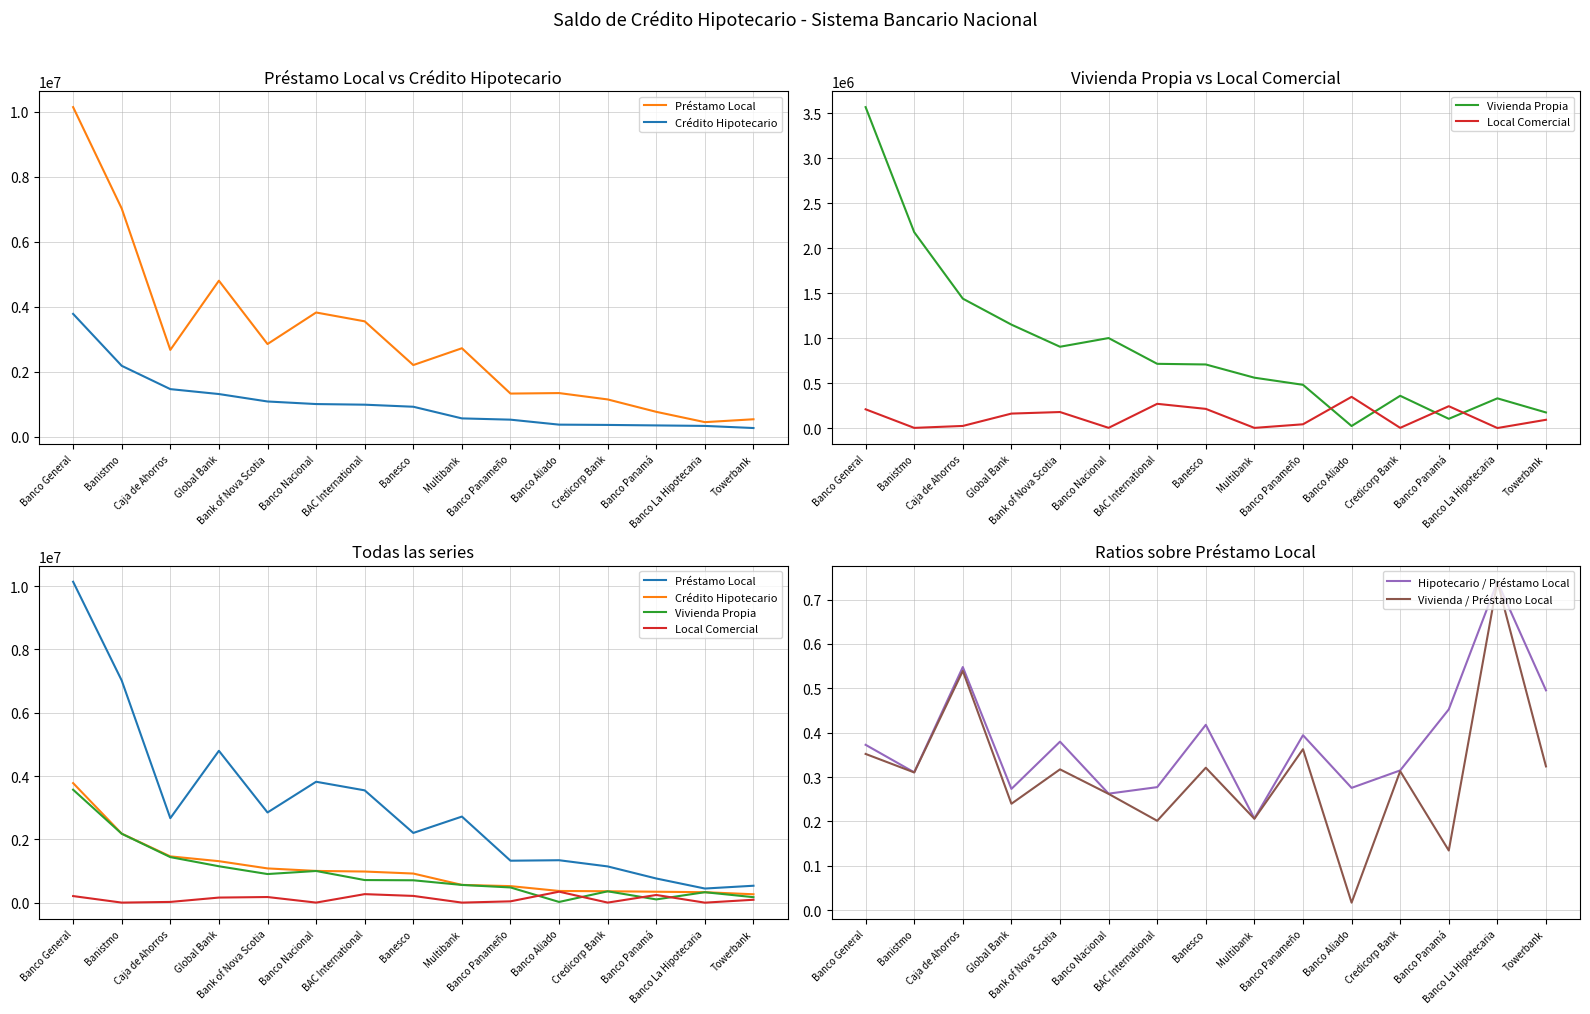

At which label does Crédito Hipotecario first exceed 919745?

Banco General